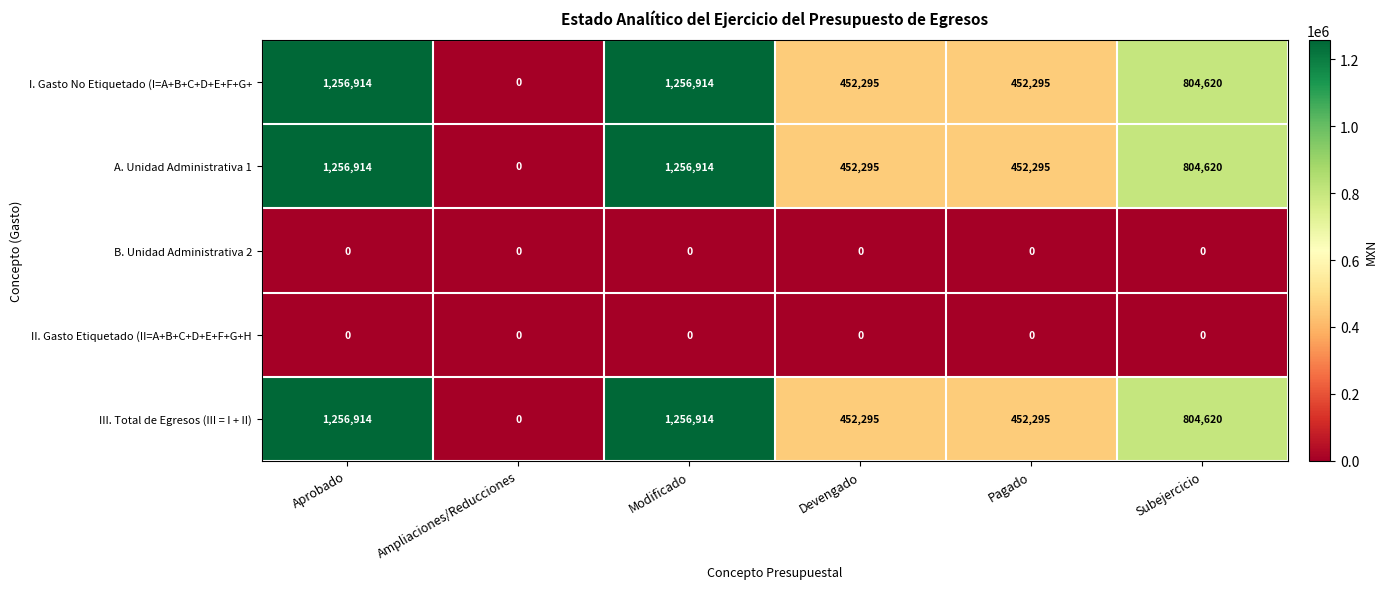

Reading left to right, what are all the values shown in this chart?

I. Gasto No Etiquetado (I=A+B+C+D+E+F+G+: 1256914	0	1256914	452295	452295	804620
A. Unidad Administrativa 1: 1256914	0	1256914	452295	452295	804620
B. Unidad Administrativa 2: 0	0	0	0	0	0
II. Gasto Etiquetado (II=A+B+C+D+E+F+G+H: 0	0	0	0	0	0
III. Total de Egresos (III = I + II): 1256914	0	1256914	452295	452295	804620